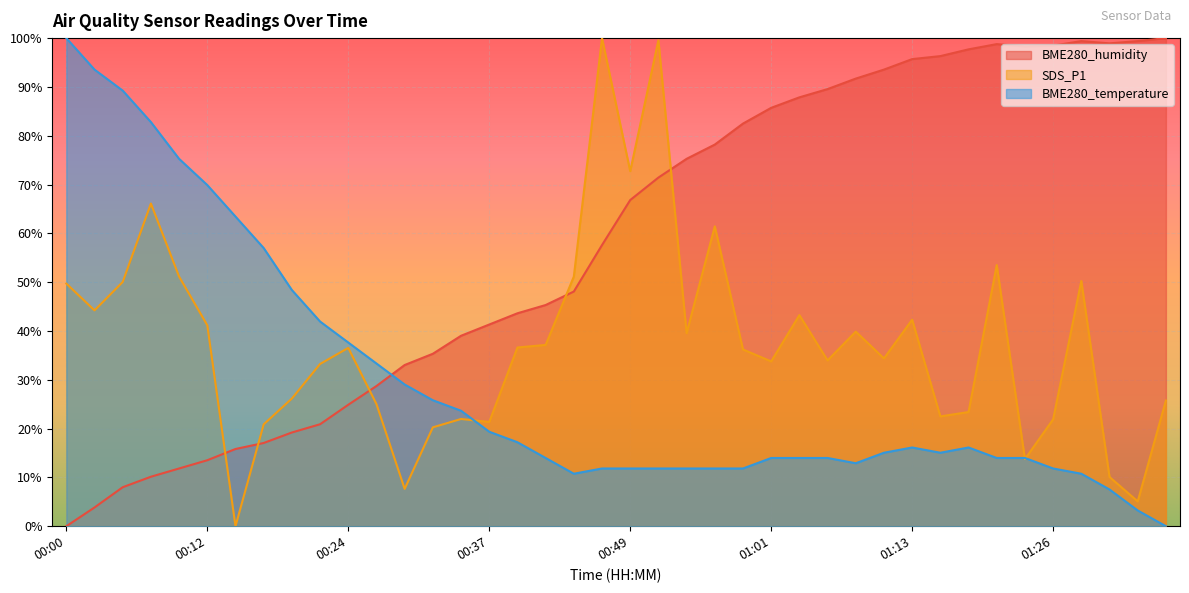

How many interior local valleys does the SDS_P1 series have?

12